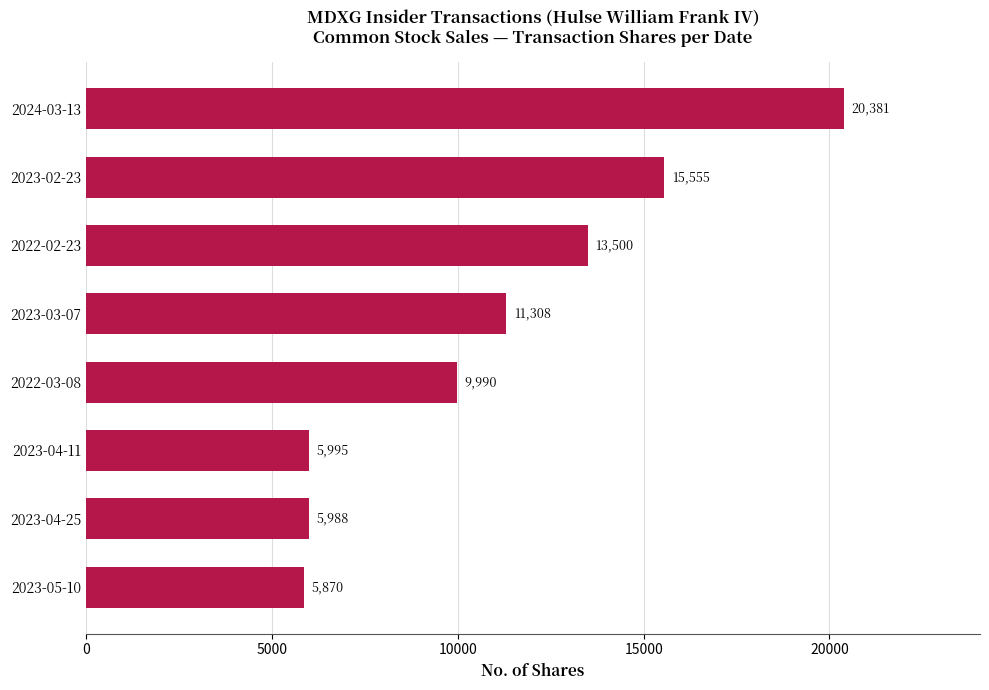

Reading bottom to top, extract all data points from this chart.

2023-05-10=5870	2023-04-25=5988	2023-04-11=5995	2022-03-08=9990	2023-03-07=11308	2022-02-23=13500	2023-02-23=15555	2024-03-13=20381